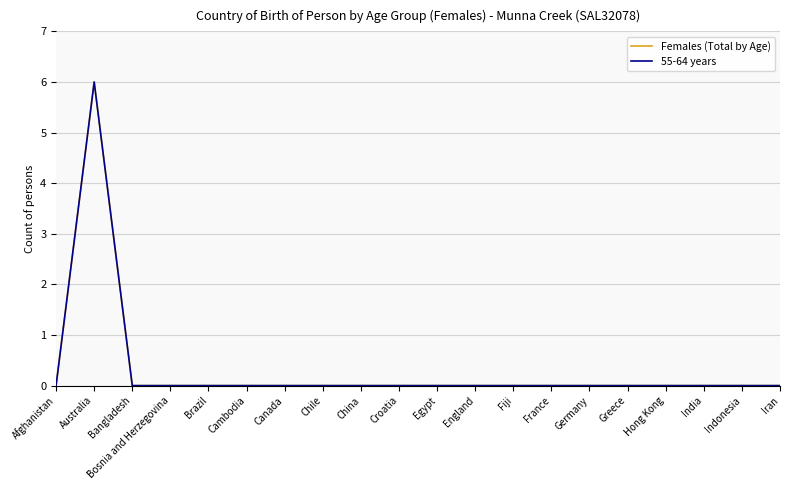

Does the chart have visible grid lines?

Yes